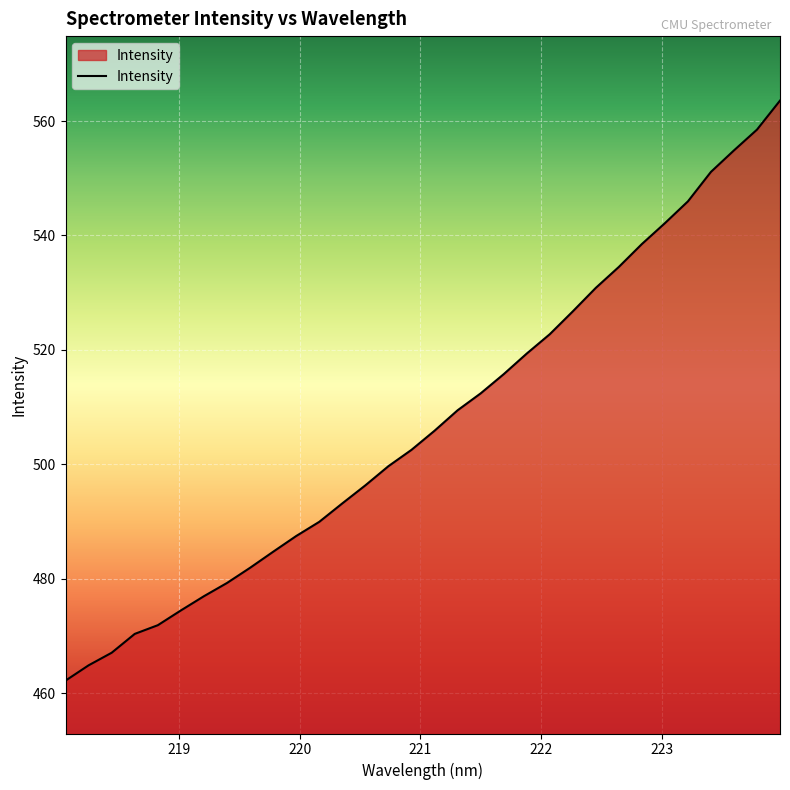

True or false: there are more than 0 points higher than both neighbors.

False